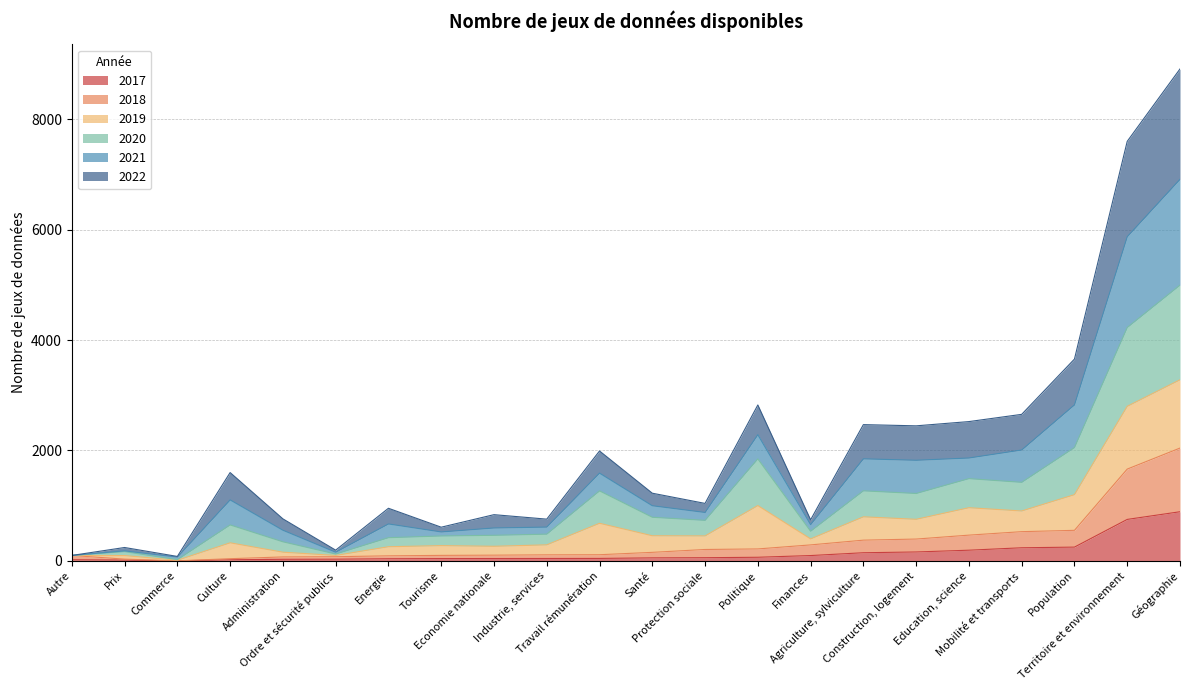

What are all the series names shown in the legend?

2017, 2018, 2019, 2020, 2021, 2022